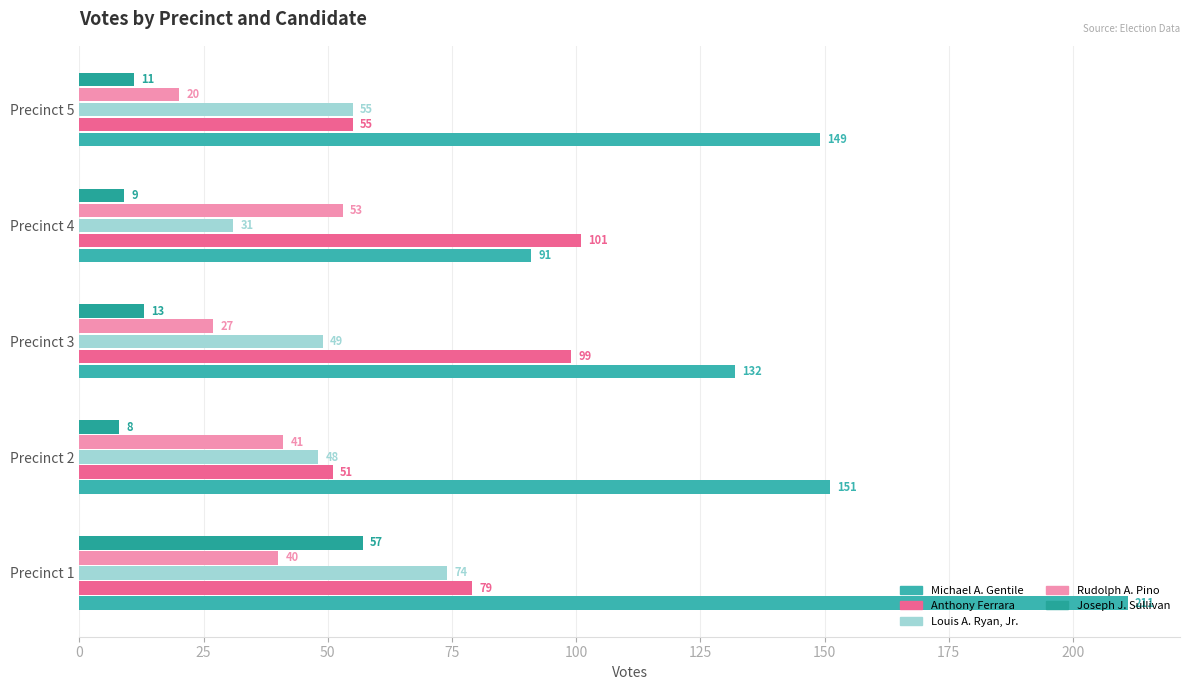

Count the number of categories in the chart.

5